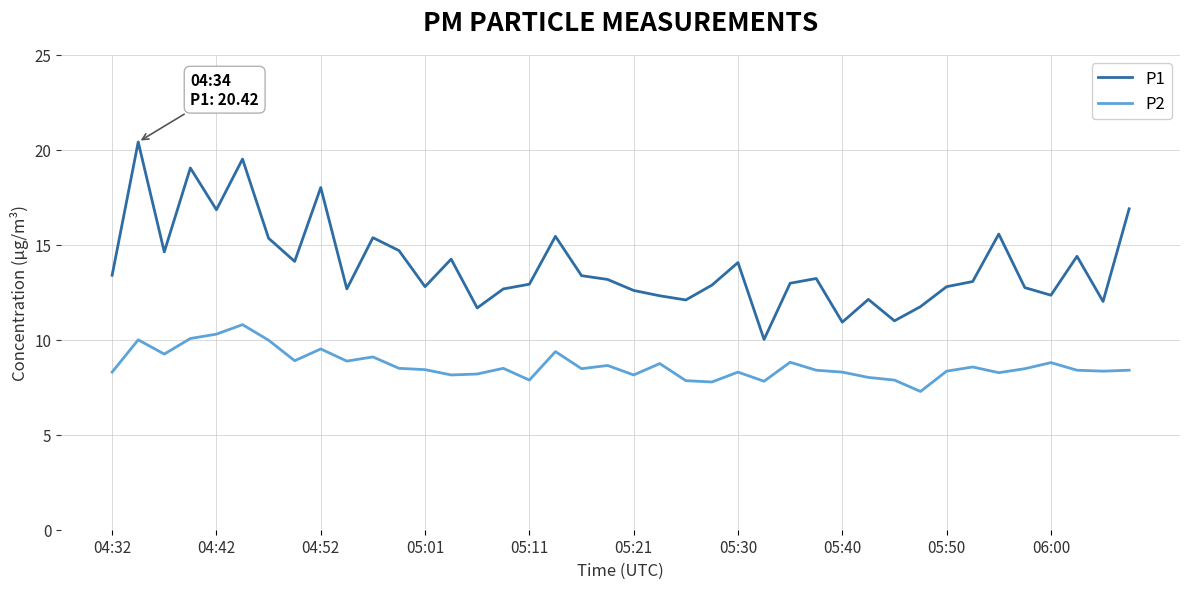

How many interior local peaks does the P1 series have?

12